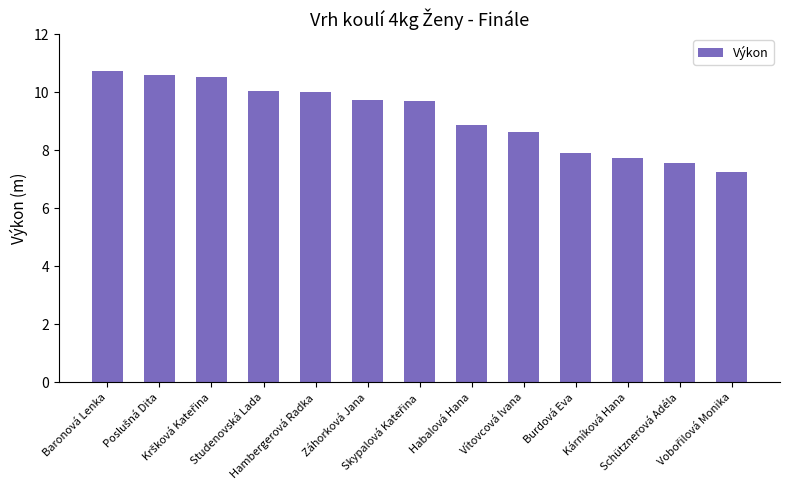

What is the difference between the values at Habalová Hana and Schütznerová Adéla?

1.3